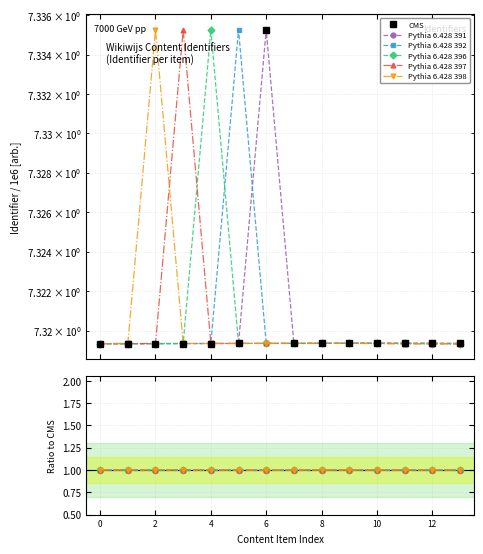

Is the value of Pythia 6.428 396 at 11 greater than the value of CMS at 7?

No